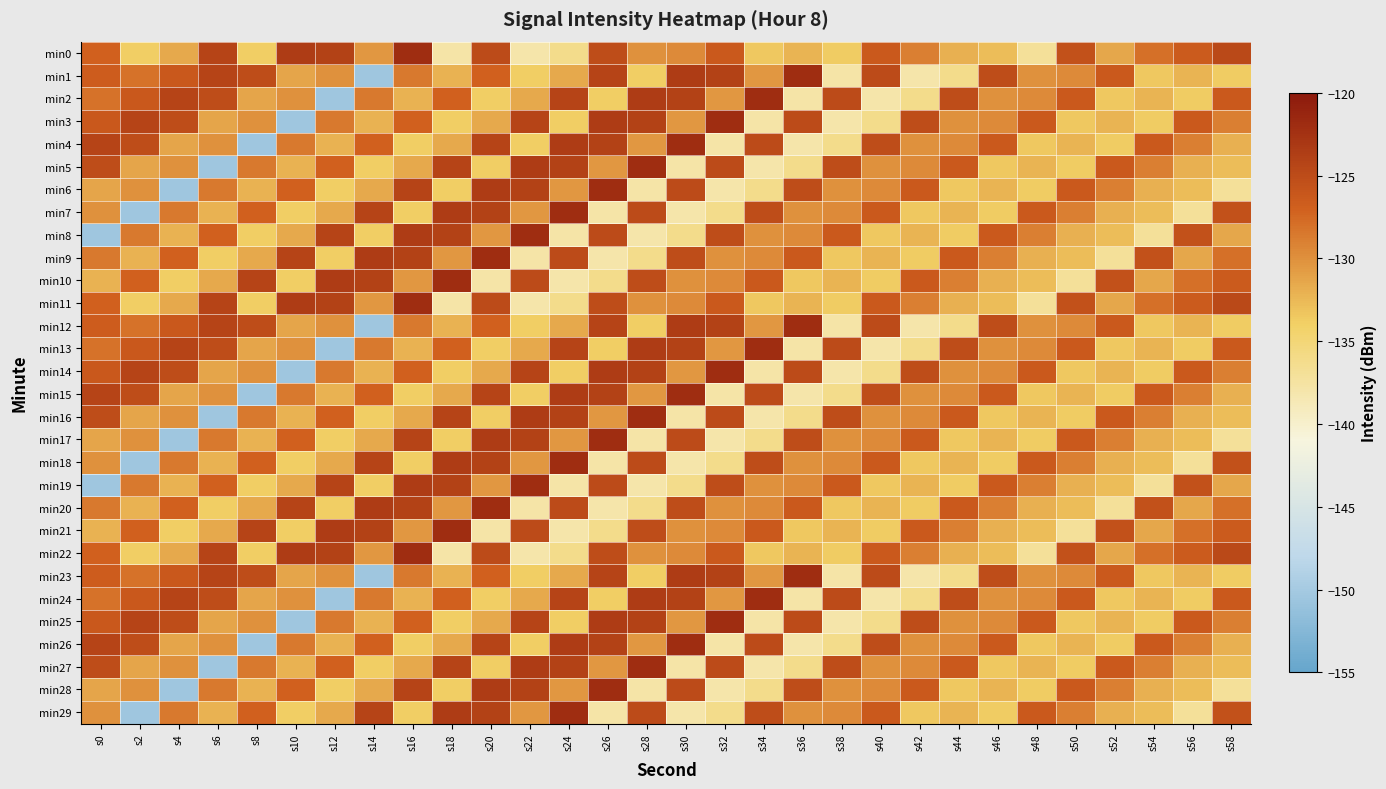

List the series in order of their peak value, highest first.

min0, min1, min2, min3, min4, min5, min6, min7, min8, min9, min10, min11, min12, min13, min14, min15, min16, min17, min18, min19, min20, min21, min22, min23, min24, min25, min26, min27, min28, min29